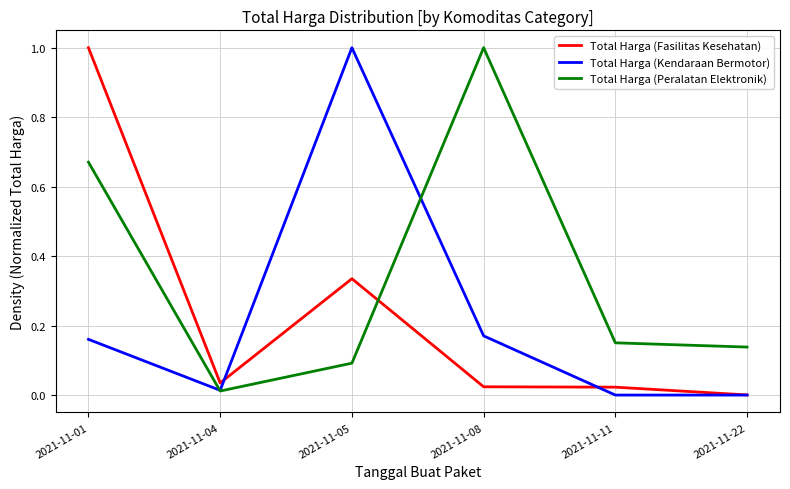

Where do Total Harga (Kendaraan Bermotor) and Total Harga (Fasilitas Kesehatan) first cross each other?

2021-11-04 and 2021-11-05